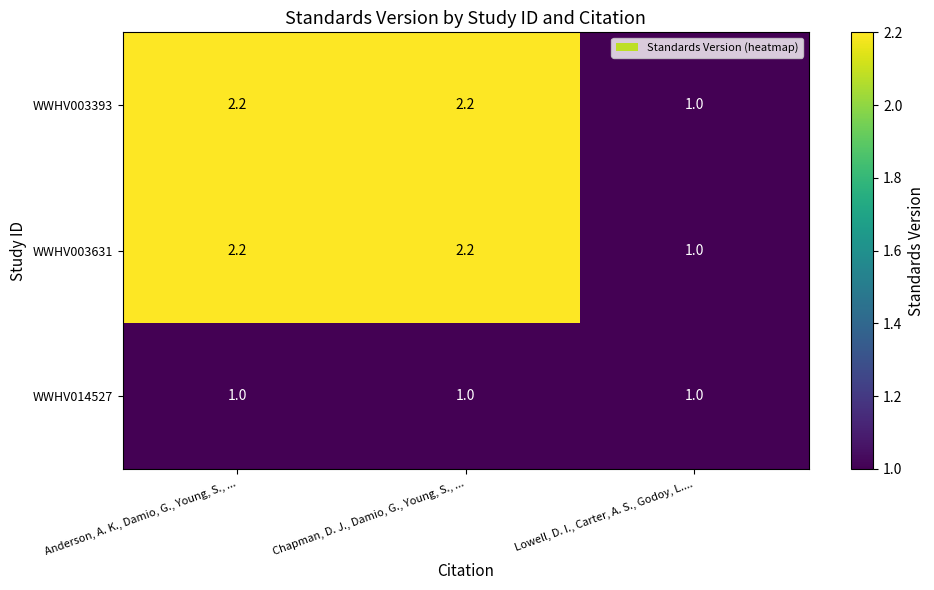

Reading left to right, extract all data points from this chart.

WWHV003393: Anderson, A. K., Damio, G., Young, S., ...=2.2	Chapman, D. J., Damio, G., Young, S., ...=2.2	Lowell, D. I., Carter, A. S., Godoy, L....=1.0
WWHV003631: Anderson, A. K., Damio, G., Young, S., ...=2.2	Chapman, D. J., Damio, G., Young, S., ...=2.2	Lowell, D. I., Carter, A. S., Godoy, L....=1.0
WWHV014527: Anderson, A. K., Damio, G., Young, S., ...=1.0	Chapman, D. J., Damio, G., Young, S., ...=1.0	Lowell, D. I., Carter, A. S., Godoy, L....=1.0